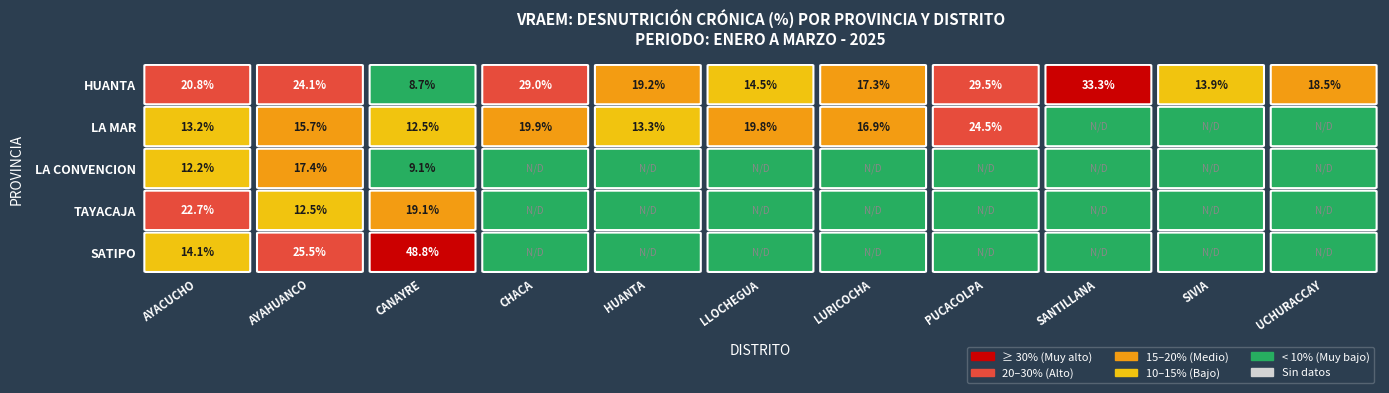

Reading left to right, what are all the values shown in this chart?

AYACUCHO: 0=20.8	1=24.1	2=8.7	3=29.0	4=19.2	5=14.5	6=17.3	7=29.5	8=33.3	9=13.9	10=18.5
LA MAR: 0=13.2	1=15.7	2=12.5	3=19.9	4=13.3	5=19.8	6=16.9	7=24.5	8=0.0	9=0.0	10=0.0
LA CONVENCION: 0=12.2	1=17.4	2=9.1	3=0.0	4=0.0	5=0.0	6=0.0	7=0.0	8=0.0	9=0.0	10=0.0
TAYACAJA: 0=22.7	1=12.5	2=19.1	3=0.0	4=0.0	5=0.0	6=0.0	7=0.0	8=0.0	9=0.0	10=0.0
SATIPO: 0=14.1	1=25.5	2=48.8	3=0.0	4=0.0	5=0.0	6=0.0	7=0.0	8=0.0	9=0.0	10=0.0